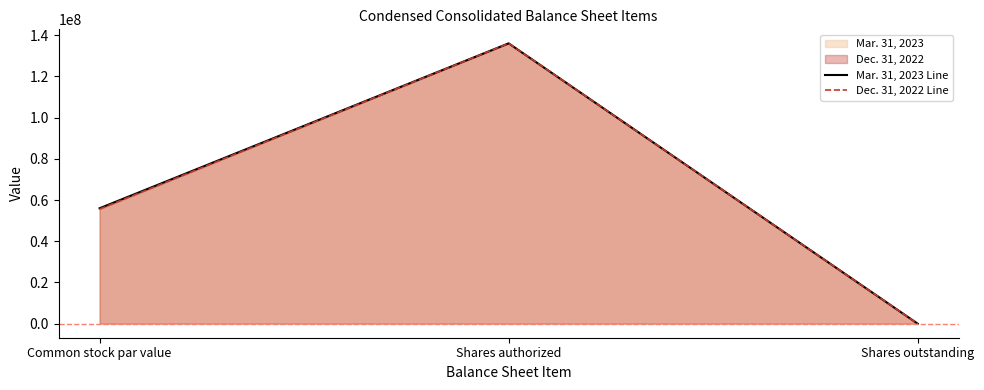

Reading left to right, what are all the values shown in this chart?

Mar. 31, 2023 Line: Common stock par value=55991000.0	Shares authorized=136000000.0	Shares outstanding=0.0
Dec. 31, 2022 Line: Common stock par value=55598000.0	Shares authorized=136000000.0	Shares outstanding=0.0